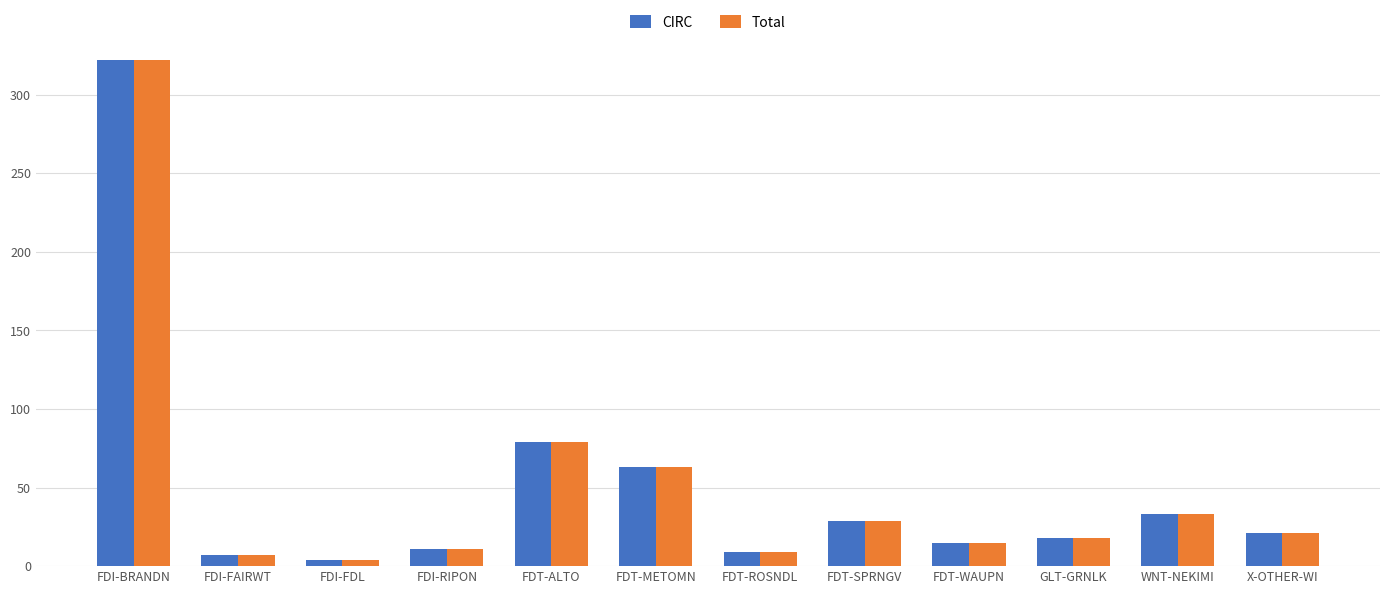

What is the difference between the second highest and second lowest values in the Total series?

72